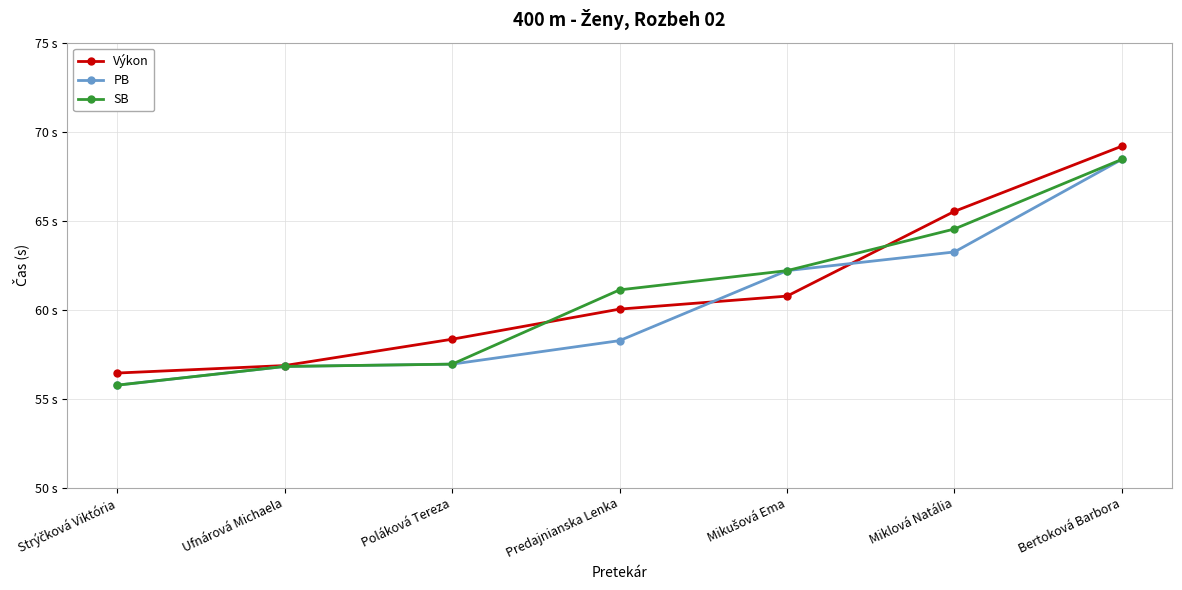

Reading left to right, extract all data points from this chart.

Výkon: 56.4	56.9	58.3	60.0	60.8	65.5	69.2
PB: 55.8	56.8	56.9	58.3	62.2	63.2	68.4
SB: 55.8	56.8	56.9	61.1	62.2	64.5	68.4